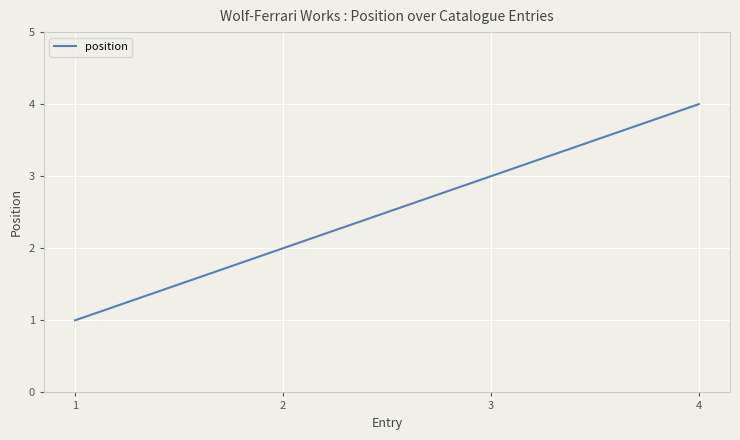

Which has a higher value, 4 or 2?

4